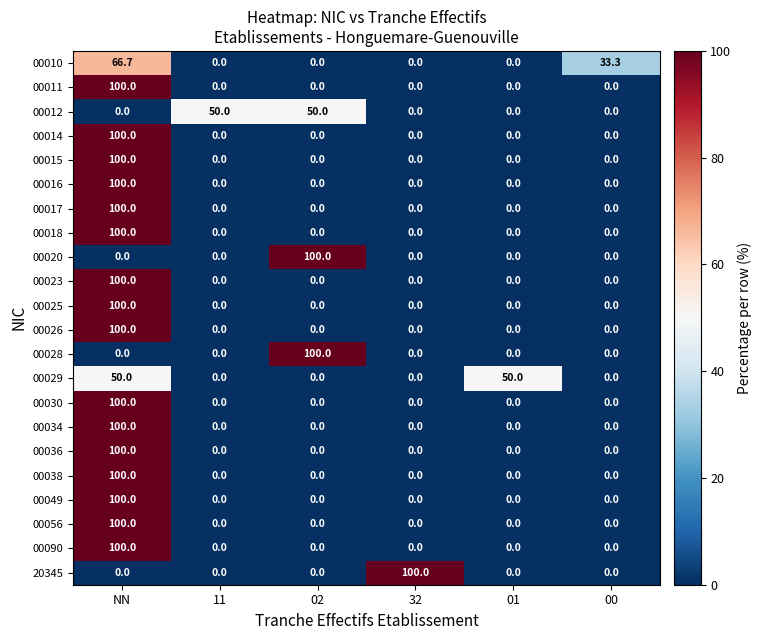

How many categories are shown in the chart?

6